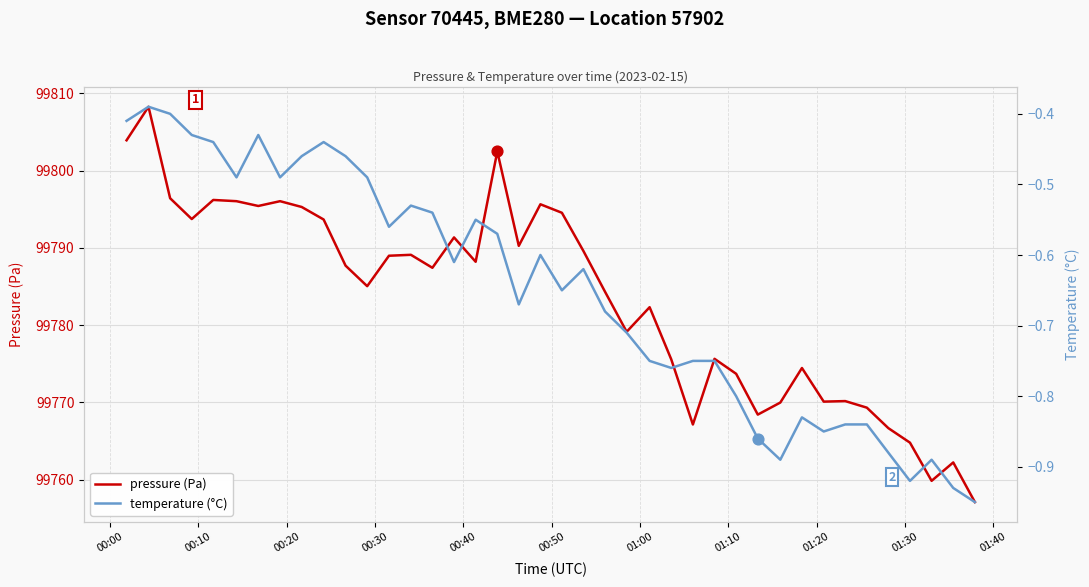

At how many categories does at least one series exceed 12567?

40